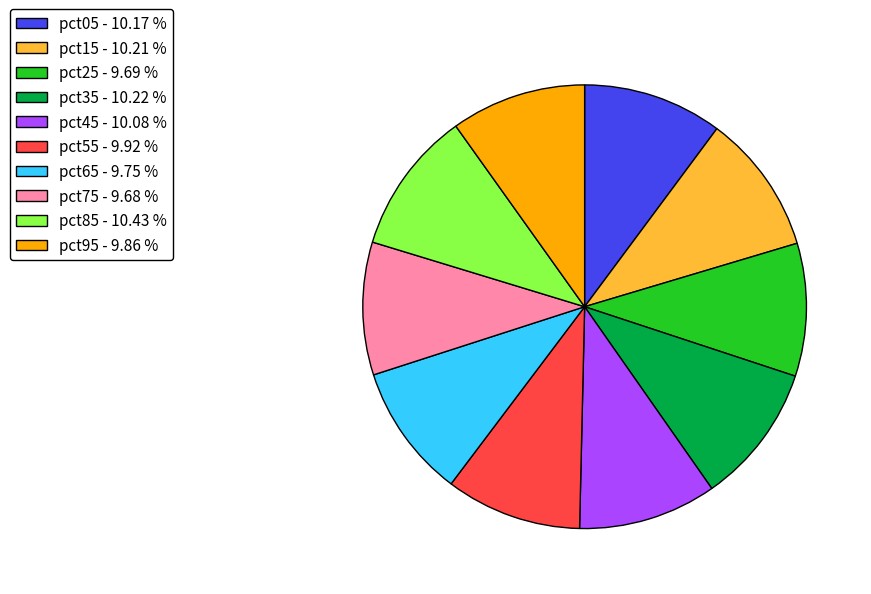

Between pct15 - 10.21 % and pct75 - 9.68 %, which is larger?

pct15 - 10.21 %